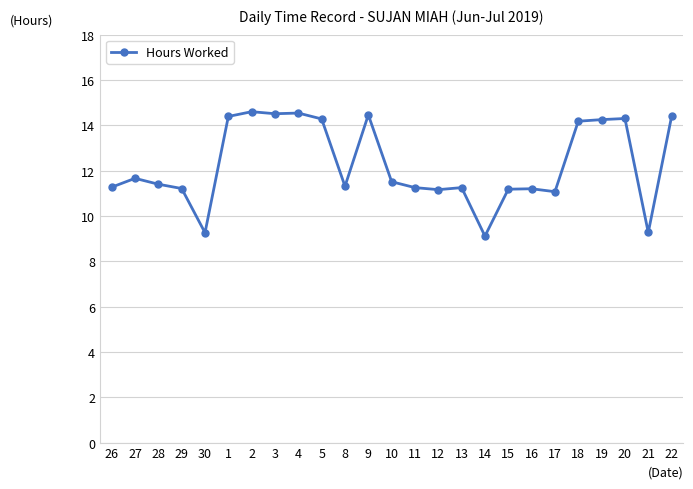

Which has a higher value, 17 or 30?

17